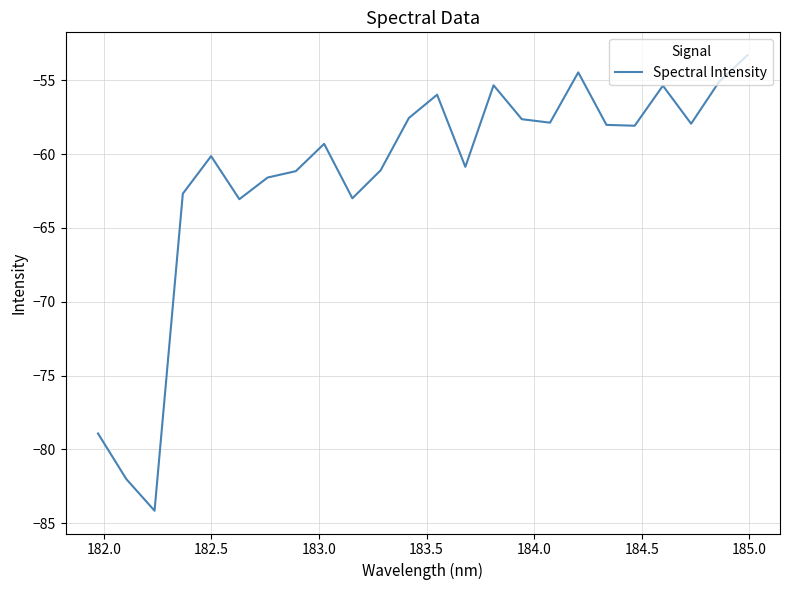

What is the minimum value shown in the chart?

-84.2